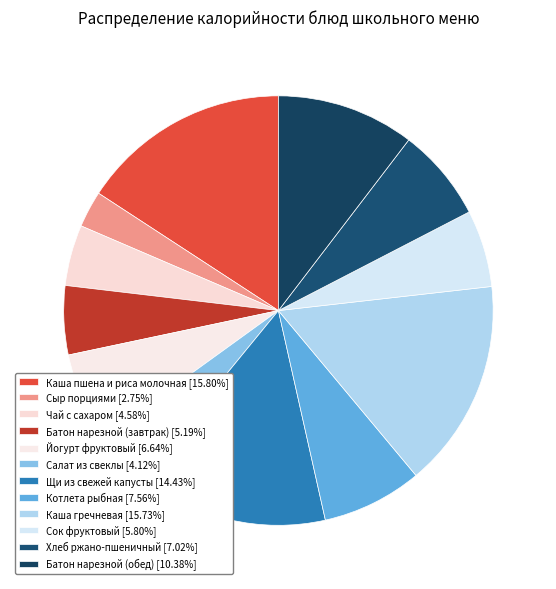

To the nearest percent, what is the average slice percentage?

8%